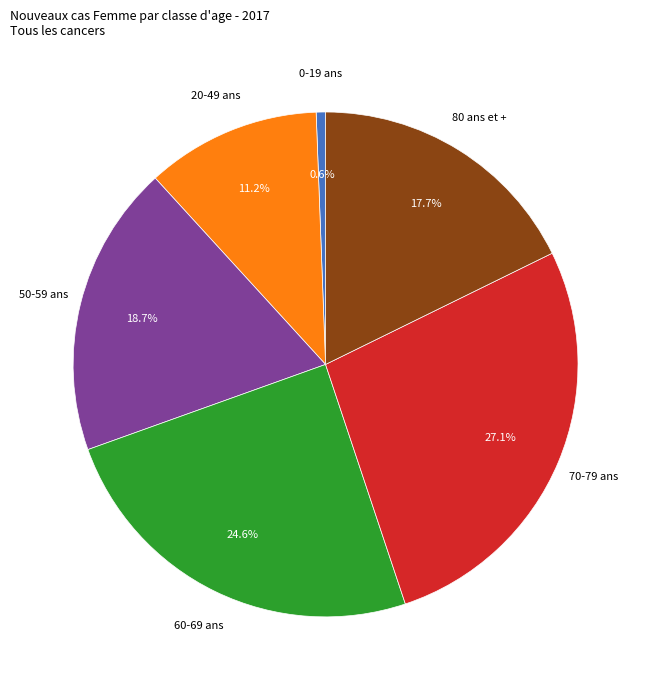

Is there a majority slice in this chart?

No